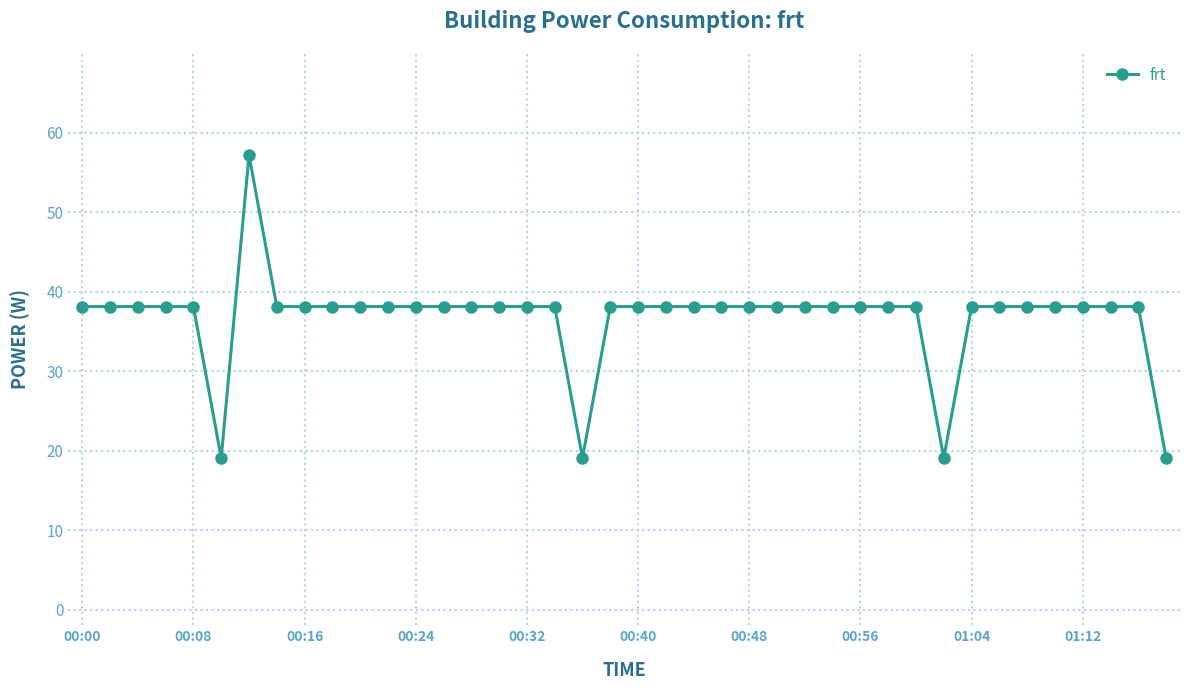

Does the chart display data point markers on the line(s)?

Yes